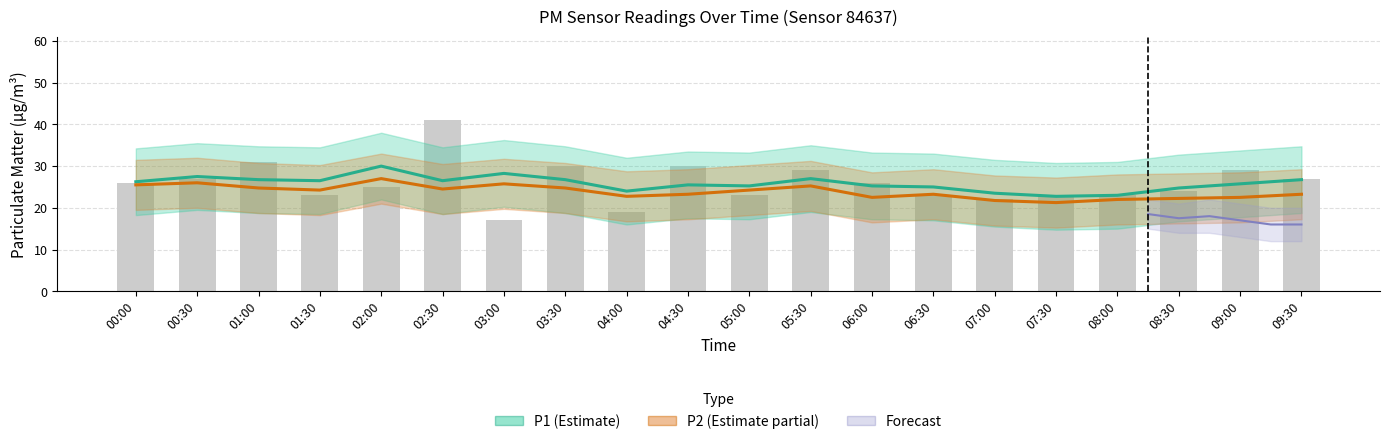

Which category has the highest value across all series?

02:30